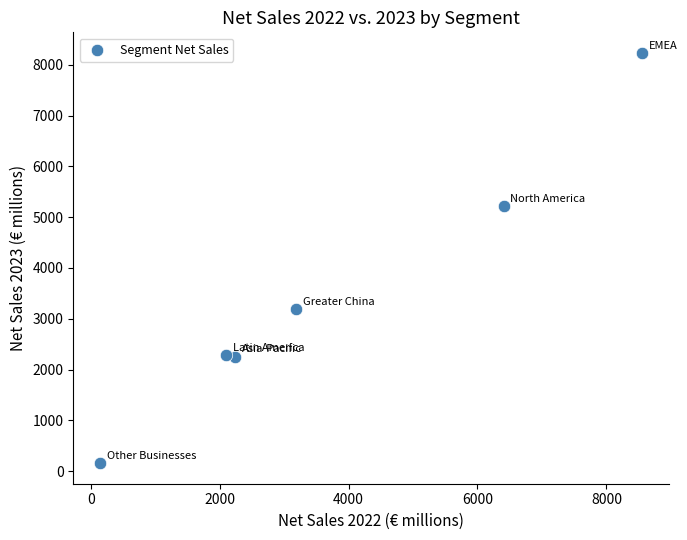

What is the average Y value?

3557